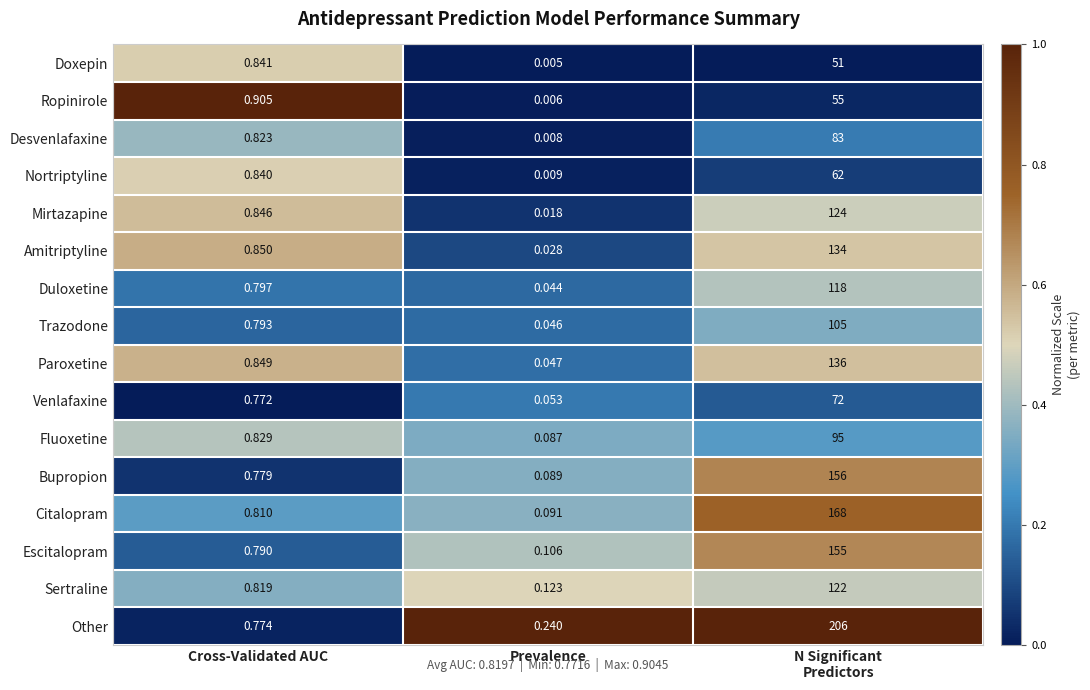

Which series has the largest total across all categories?

Other